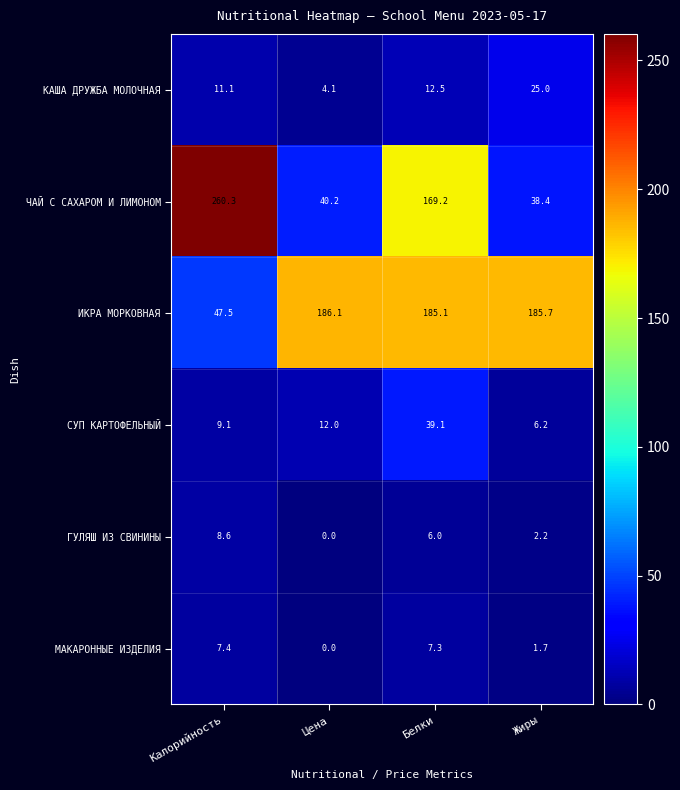

Count the number of categories in the chart.

4